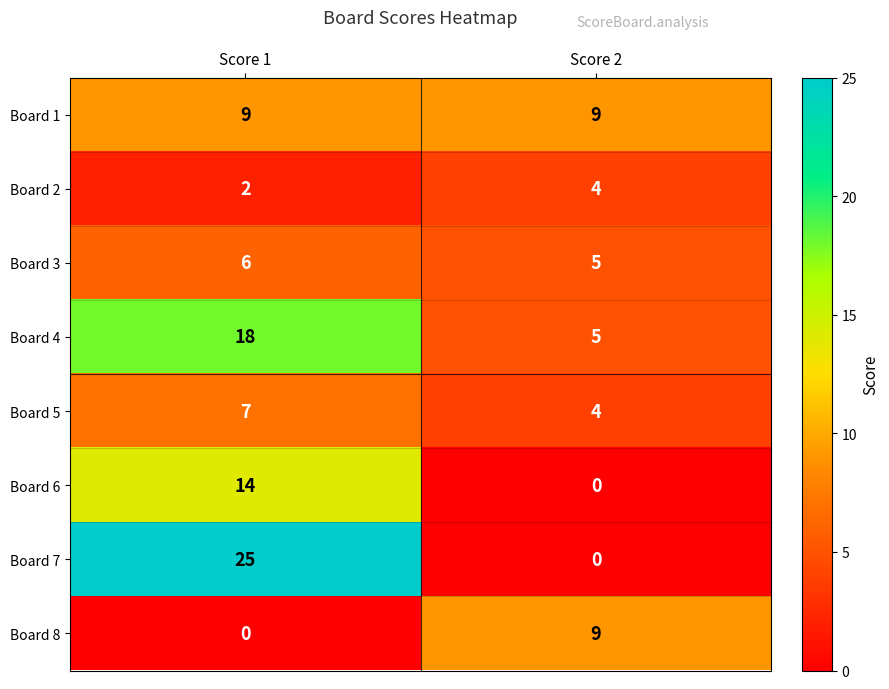

Reading left to right, transcribe all the data shown in this chart.

Board 1: Score 1=9	Score 2=9
Board 2: Score 1=2	Score 2=4
Board 3: Score 1=6	Score 2=5
Board 4: Score 1=18	Score 2=5
Board 5: Score 1=7	Score 2=4
Board 6: Score 1=14	Score 2=0
Board 7: Score 1=25	Score 2=0
Board 8: Score 1=0	Score 2=9